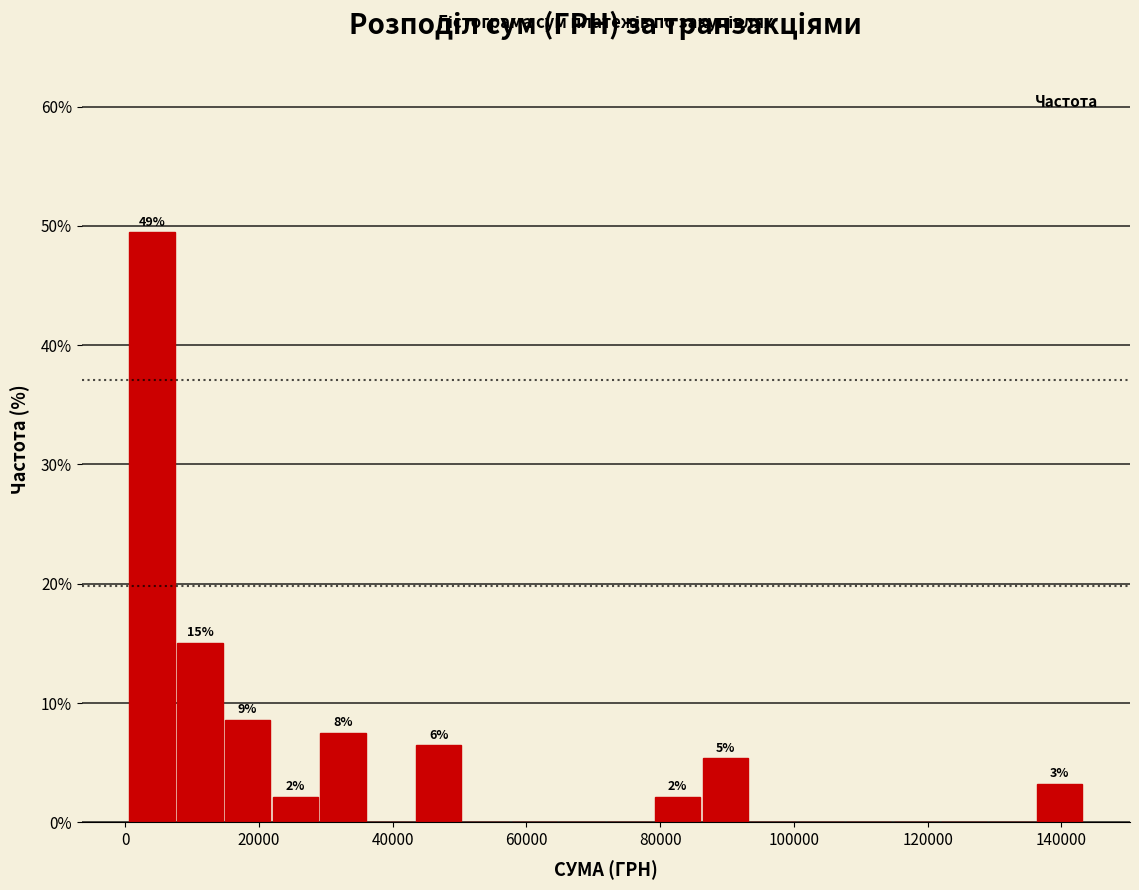

Around what value on the x-axis is the tallest bar? Give the approximate position of its centre, as read against the axis.

4000